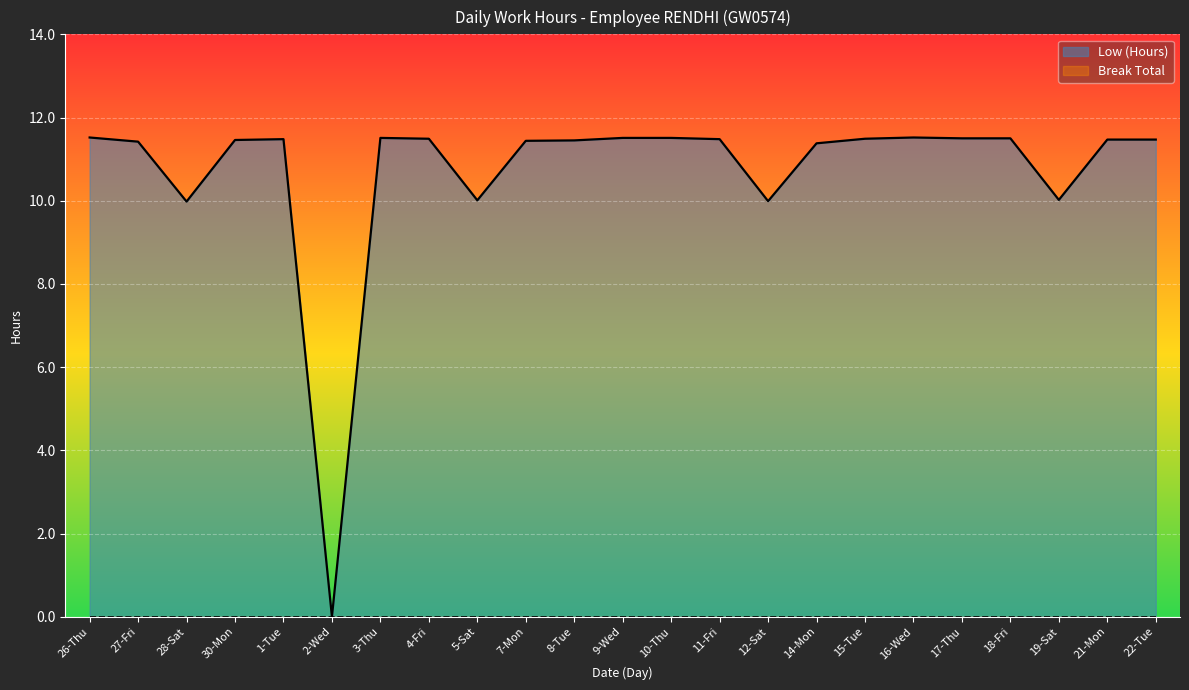

How many data points are less than 11?

5